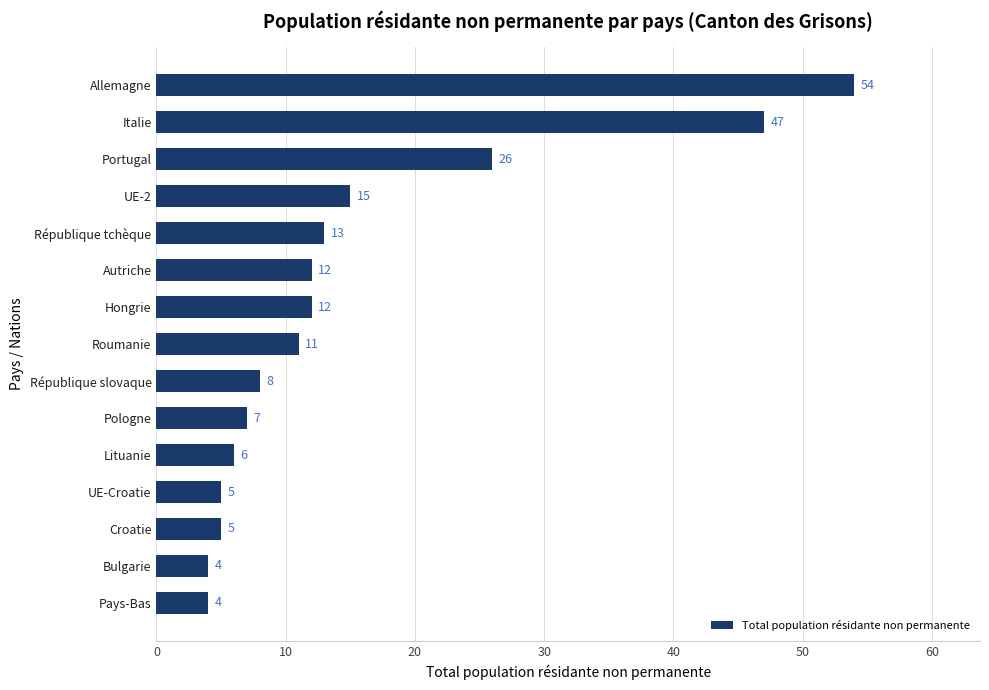

Is it true that the value at Hongrie is 17?

False